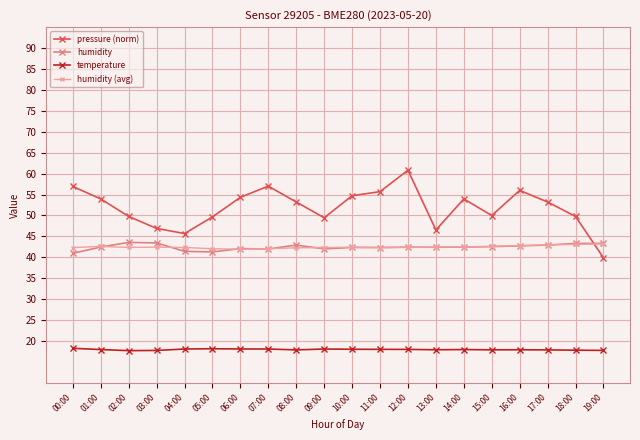

Which series has the largest total across all categories?

pressure (norm)